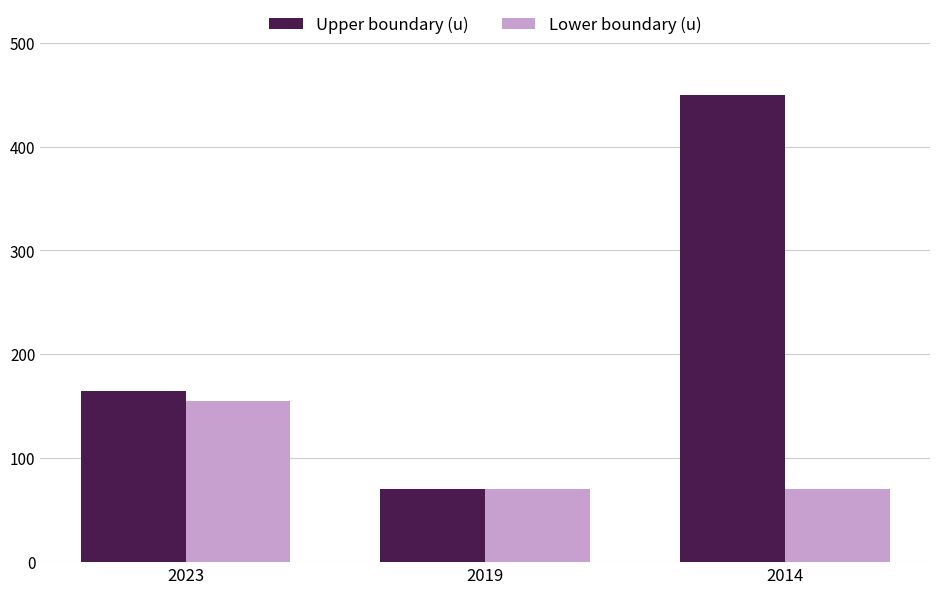

The Lower boundary (u) series shows 155 at 2023. True or false?

True